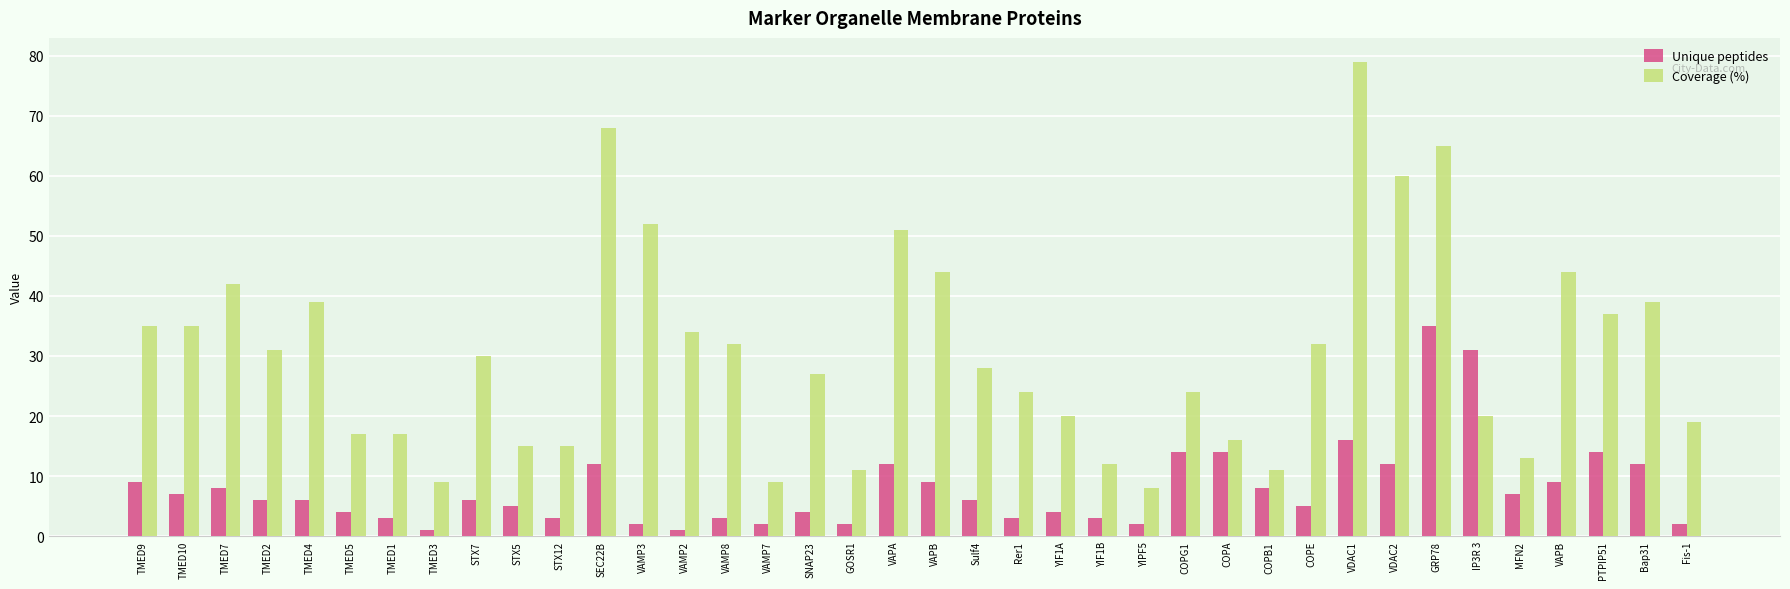

Reading left to right, list all the values displayed in this chart.

Unique peptides: 9	7	8	6	6	4	3	1	6	5	3	12	2	1	3	2	4	2	12	9	6	3	4	3	2	14	14	8	5	16	12	35	31	7	9	14	12	2
Coverage (%): 35	35	42	31	39	17	17	9	30	15	15	68	52	34	32	9	27	11	51	44	28	24	20	12	8	24	16	11	32	79	60	65	20	13	44	37	39	19